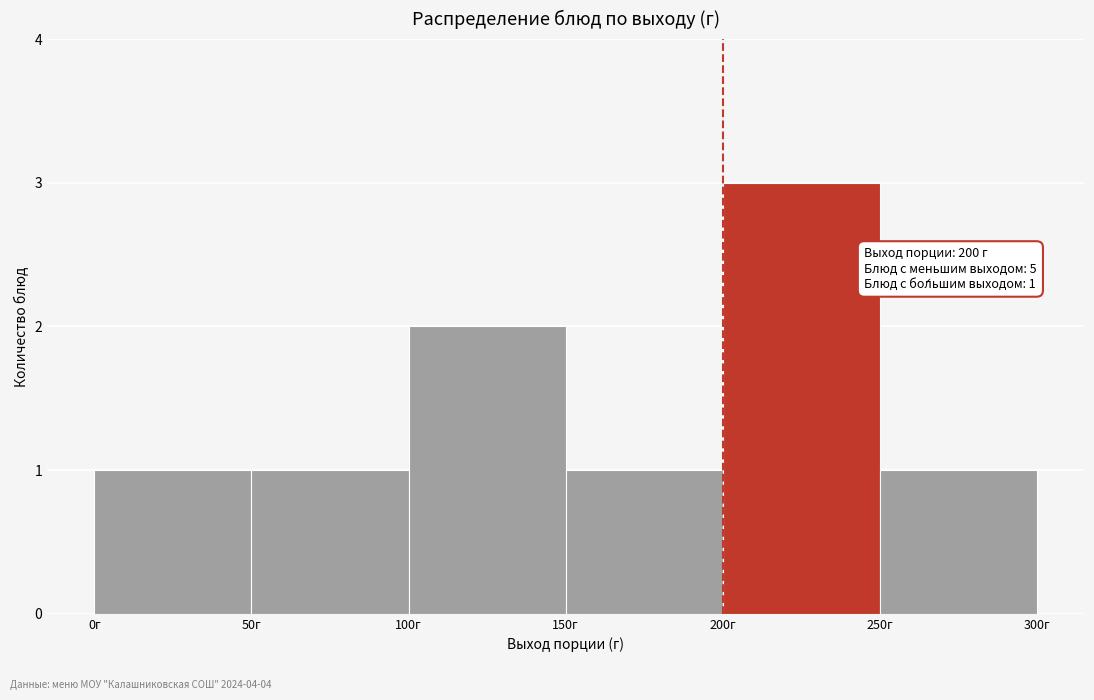

Which range on the x-axis has the tallest bar?

200 to 250